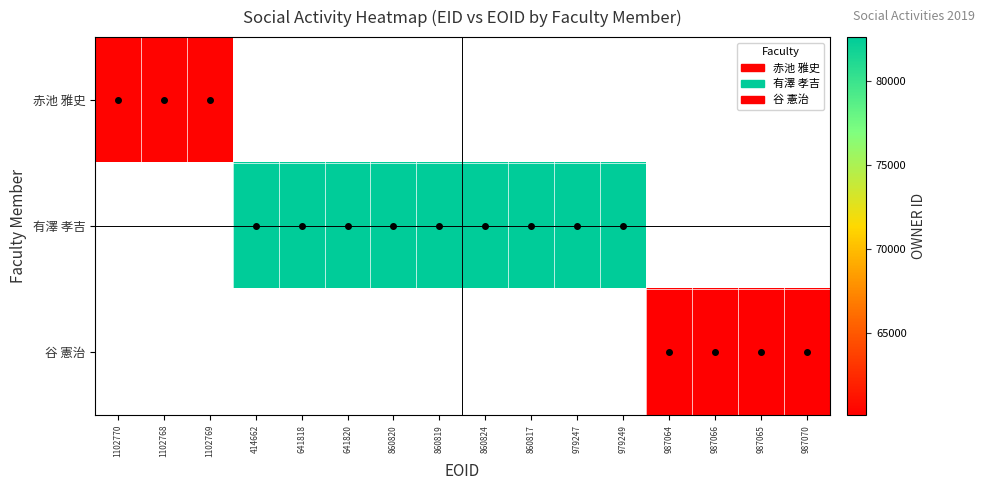

At which label does 有澤 孝吉 reach its minimum?

1102770